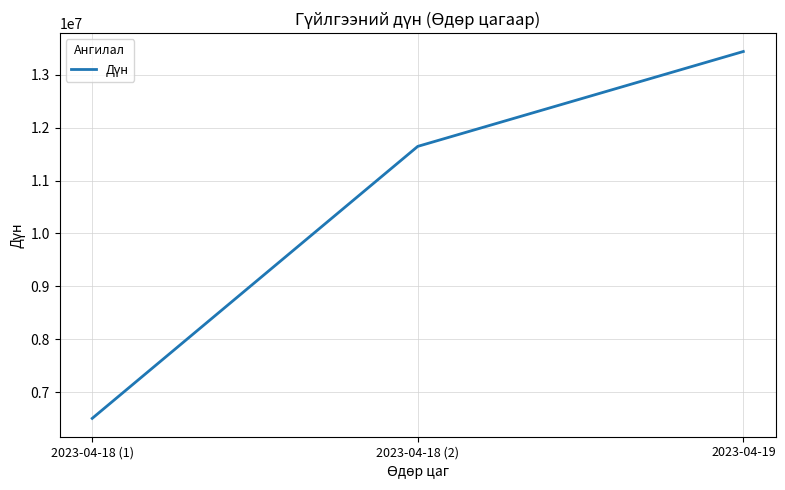

Count the values in the range 6507600 to 13436500.

3